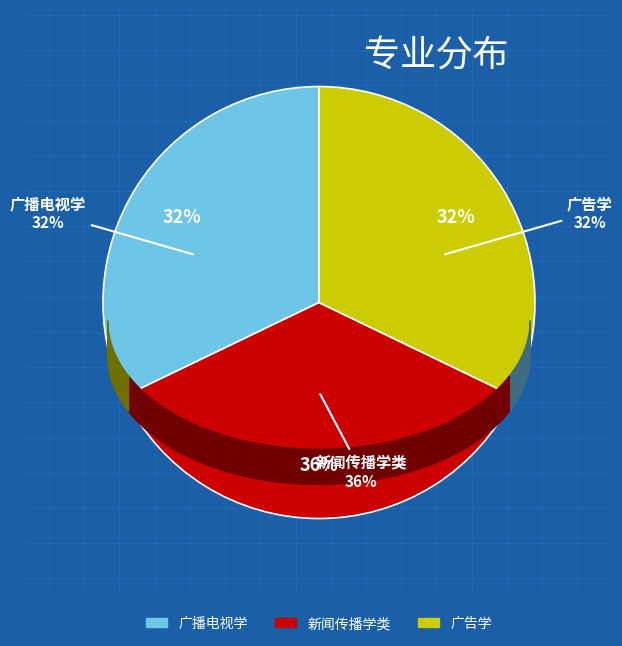

True or false: 广告学 accounts for 32% of the total.

True